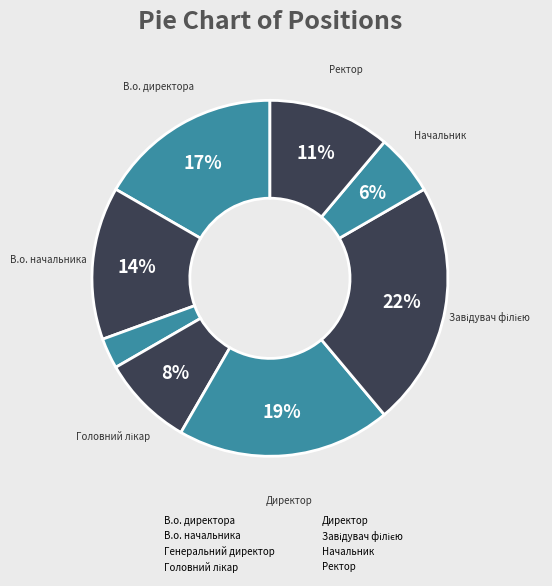

Count the number of slices in the pie.

8